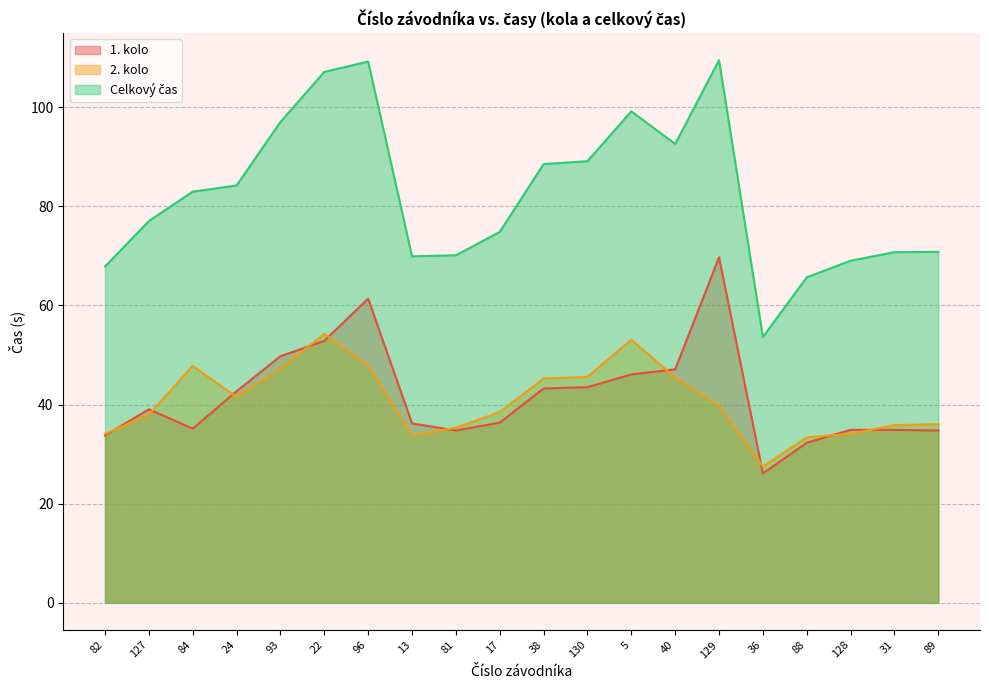

What are all the series names shown in the legend?

1. kolo, 2. kolo, Celkový čas